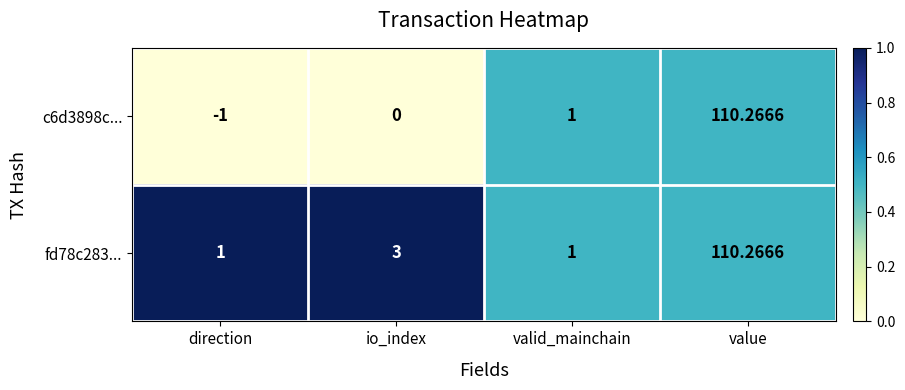

Which label corresponds to the smallest value in the chart?

direction